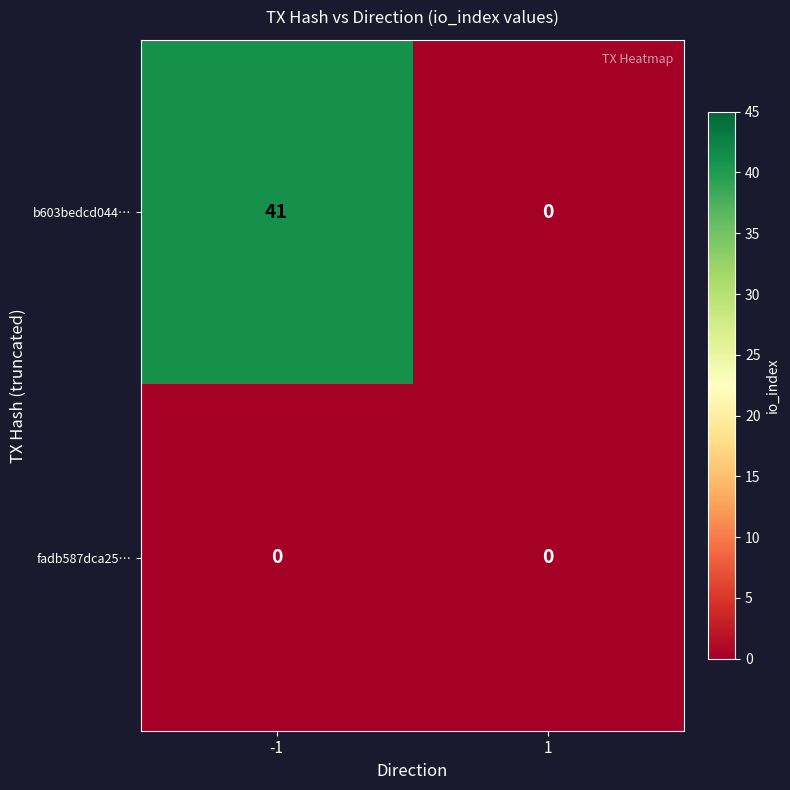

What is the approximate value of b603bedcd044… at -1?

41